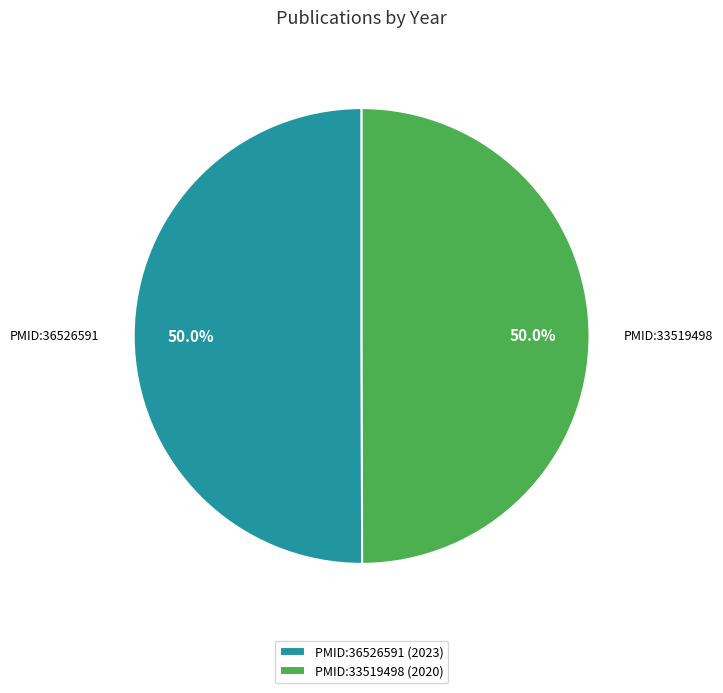

How many segments does this pie chart have?

2